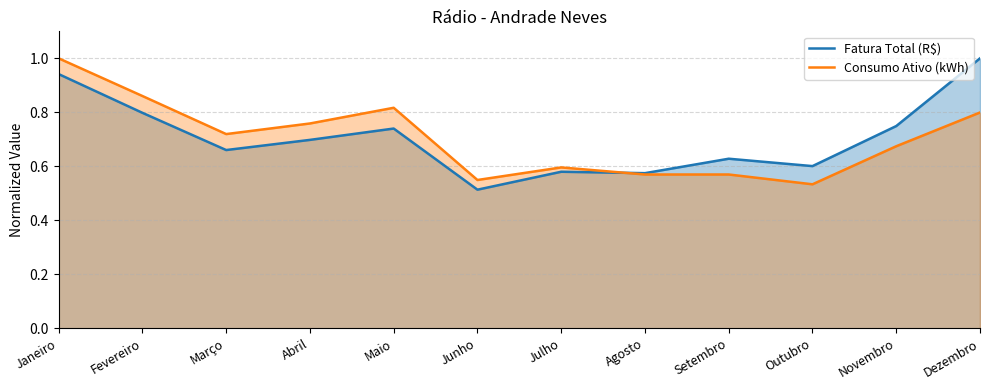

At which category is the sum across all series the highest?

Janeiro